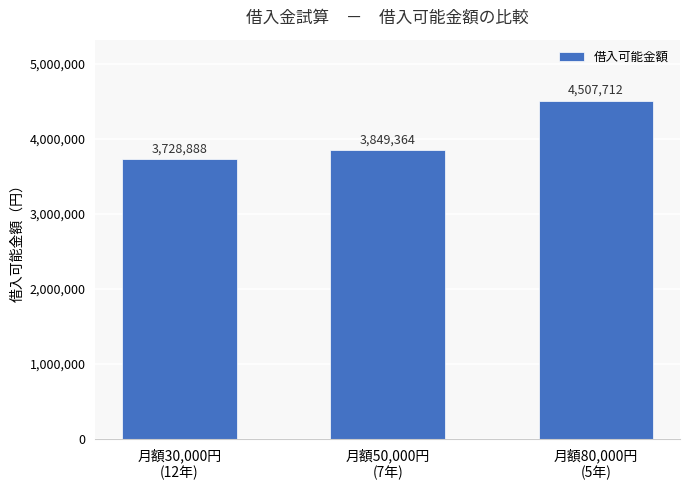

Which has a higher value, 月額50,000円
(7年) or 月額30,000円
(12年)?

月額50,000円
(7年)